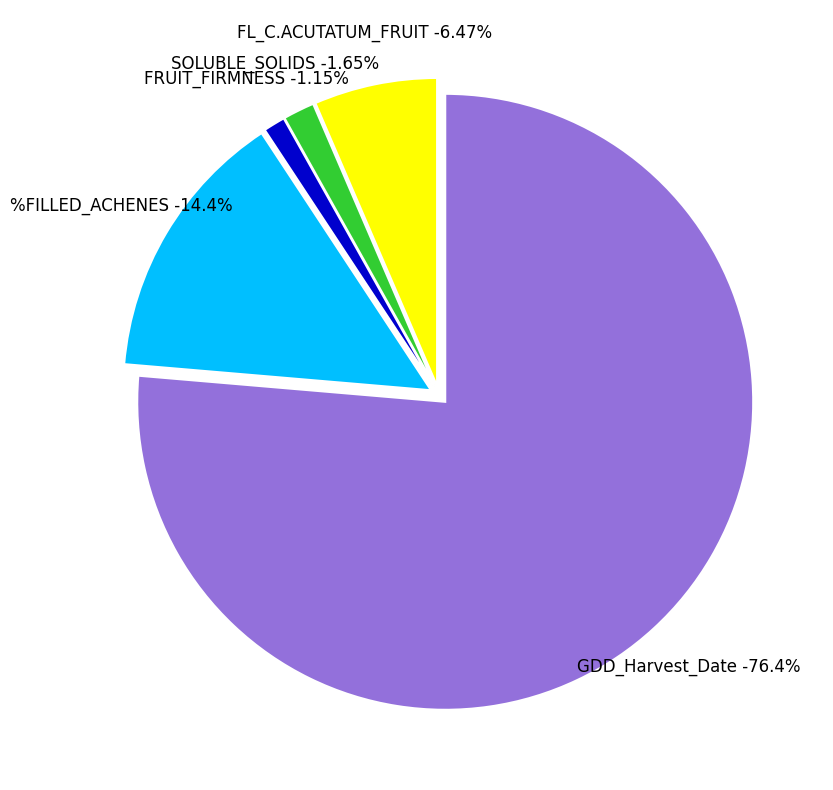

Which has a higher value, %FILLED_ACHENES or FL_C.ACUTATUM_FRUIT?

%FILLED_ACHENES